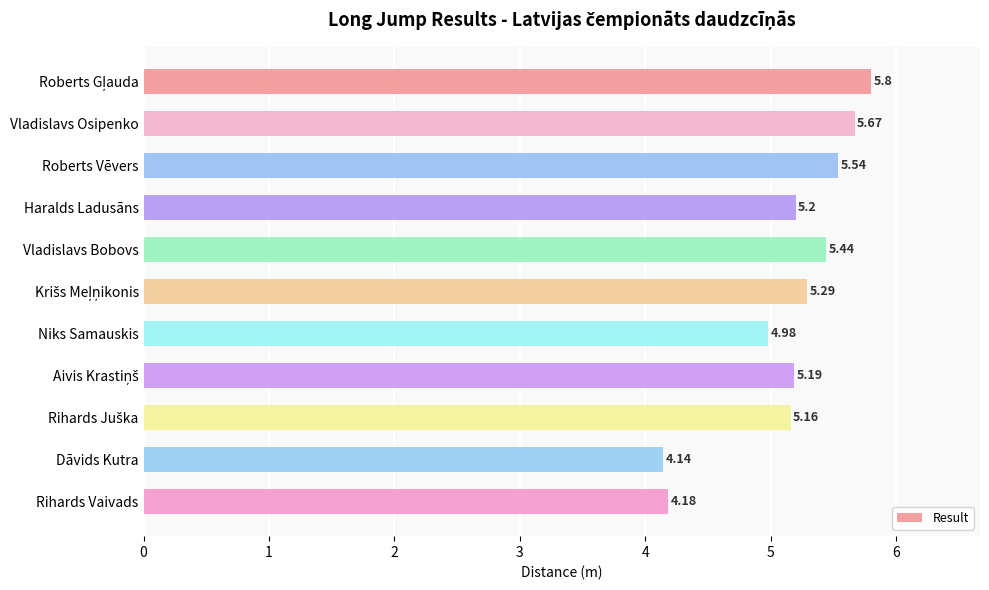

Which category has the lowest value across all series?

Dāvids Kutra